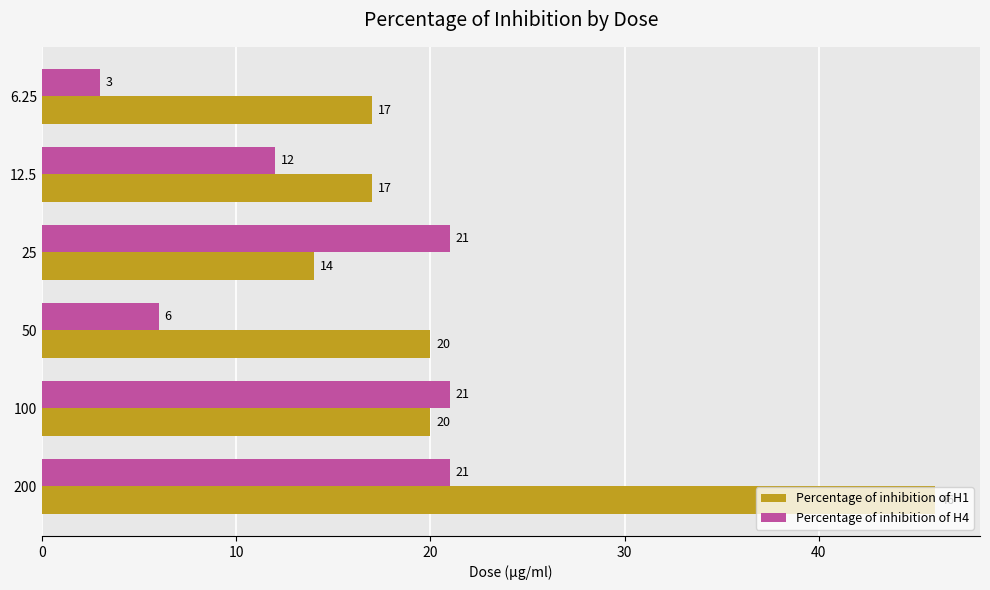

List the series in order of their overall mean, highest first.

Percentage of inhibition of H1, Percentage of inhibition of H4